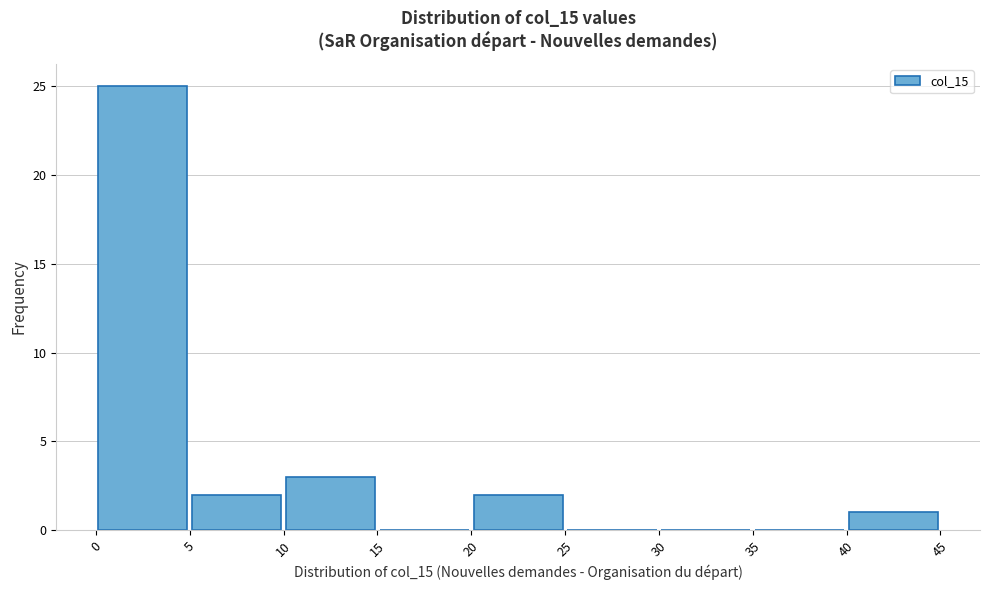

Over which range of the x-axis is the bar tallest?

0 to 5